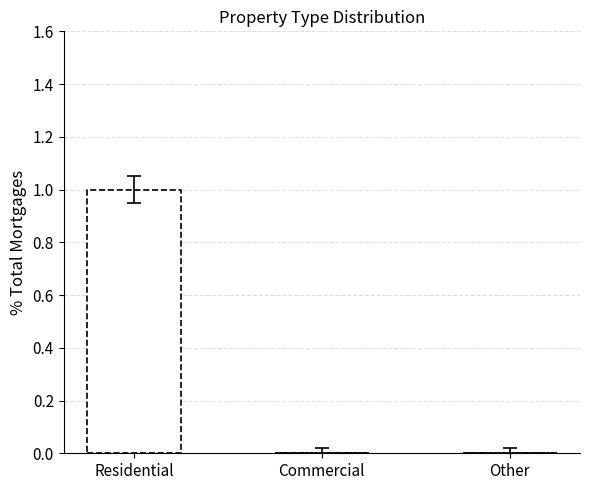

Which category has the highest value across all series?

Residential